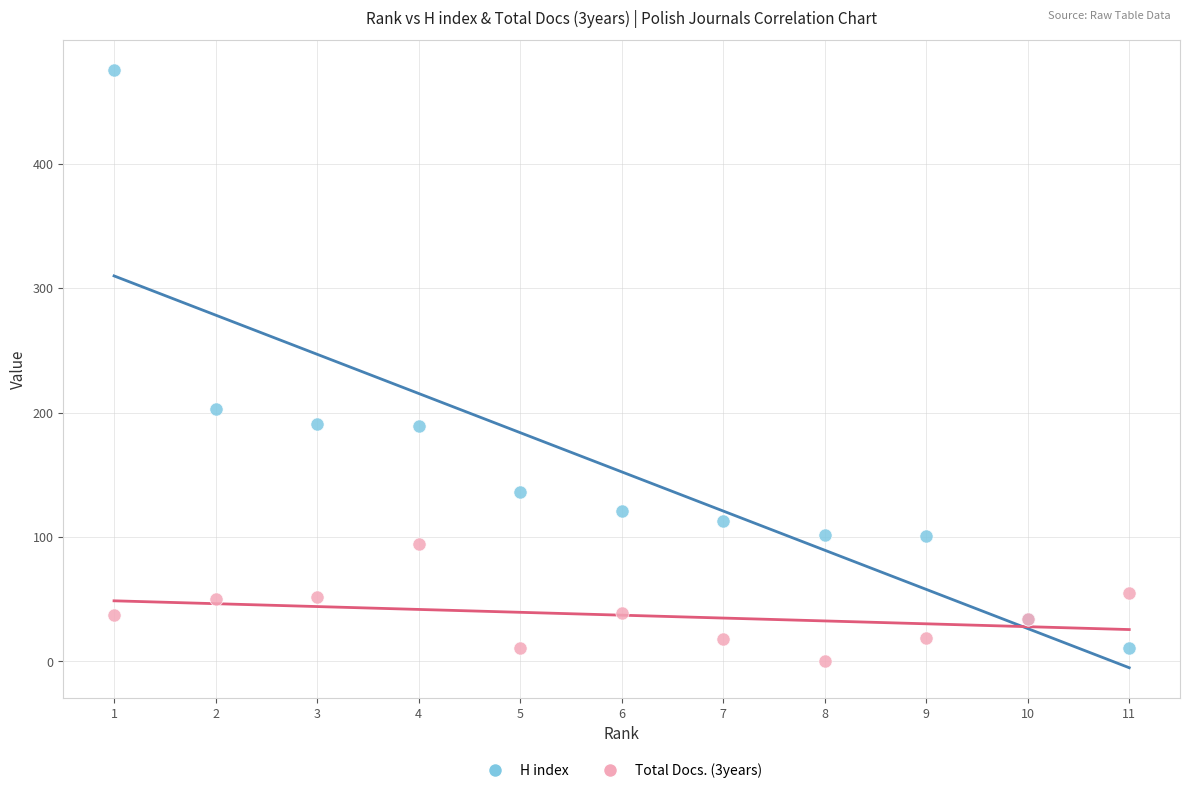

Which series contains the highest Y value?

H index